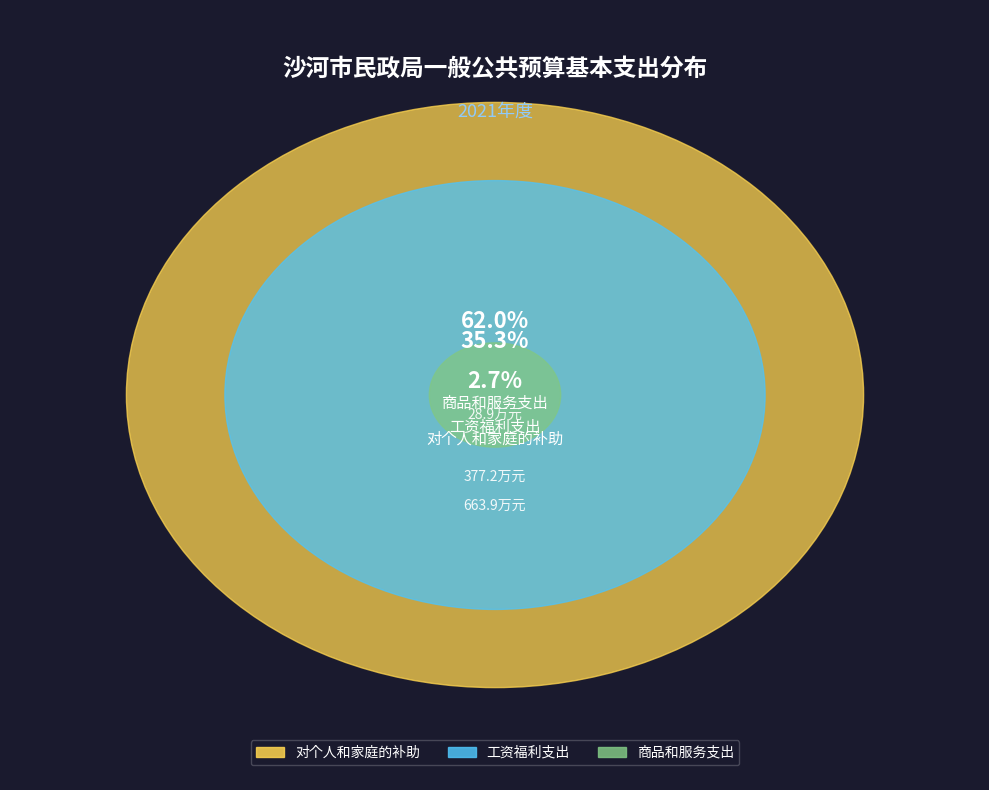

Does 工资福利支出 account for over 50% of the chart?

No